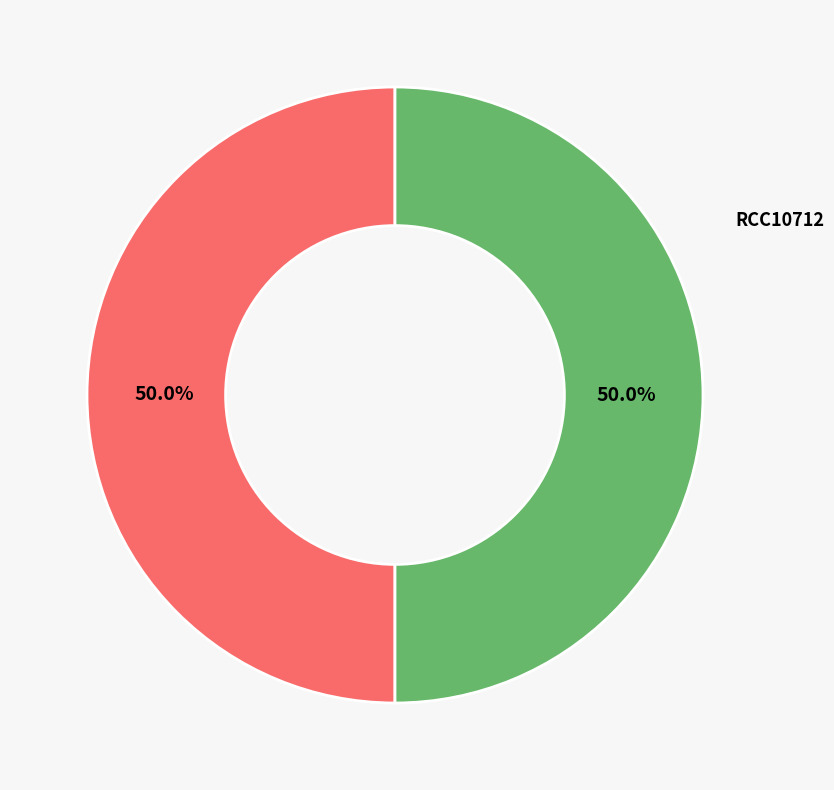

What percentage is the RCC6537 slice, to the nearest percent?

50%